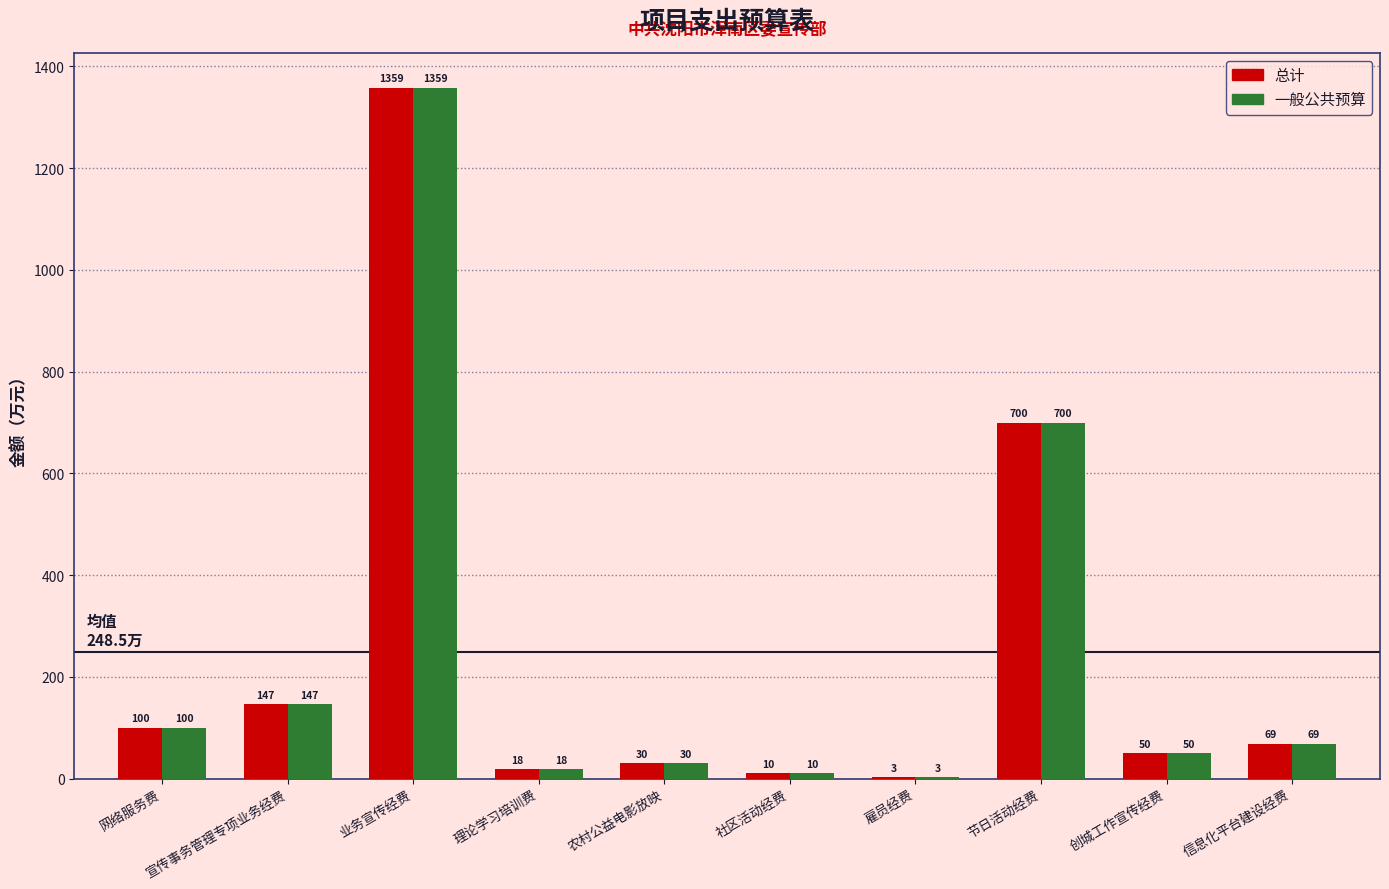

What is the average value of the 总计 series?

248.5